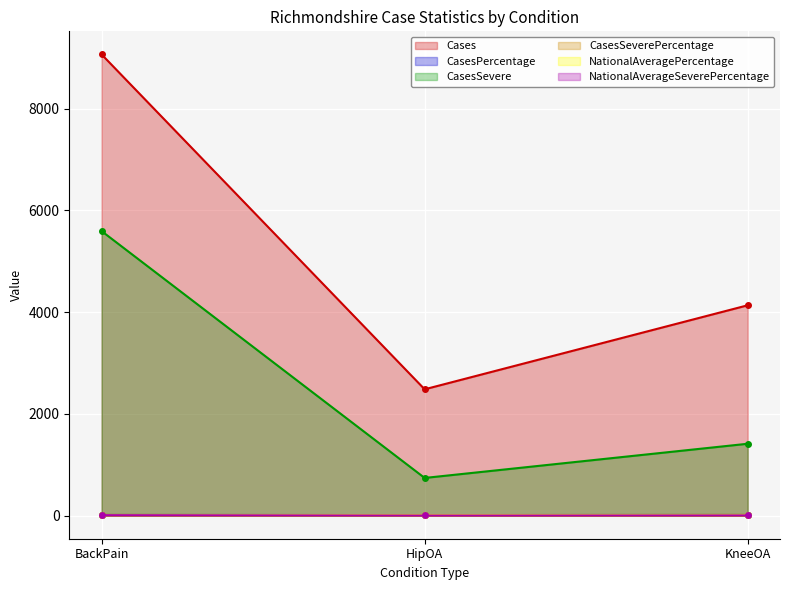

What is the lowest value of the CasesPercentage series?

10.7